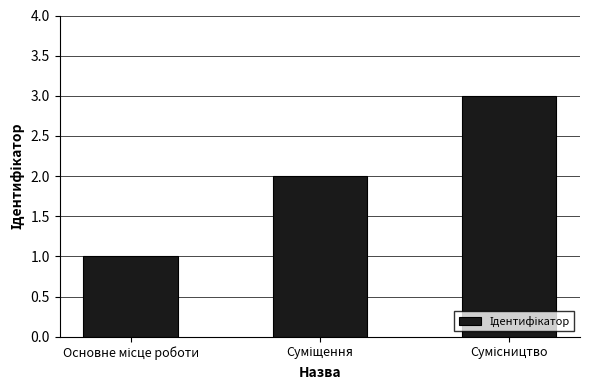

Reading left to right, what are all the values shown in this chart?

1	2	3